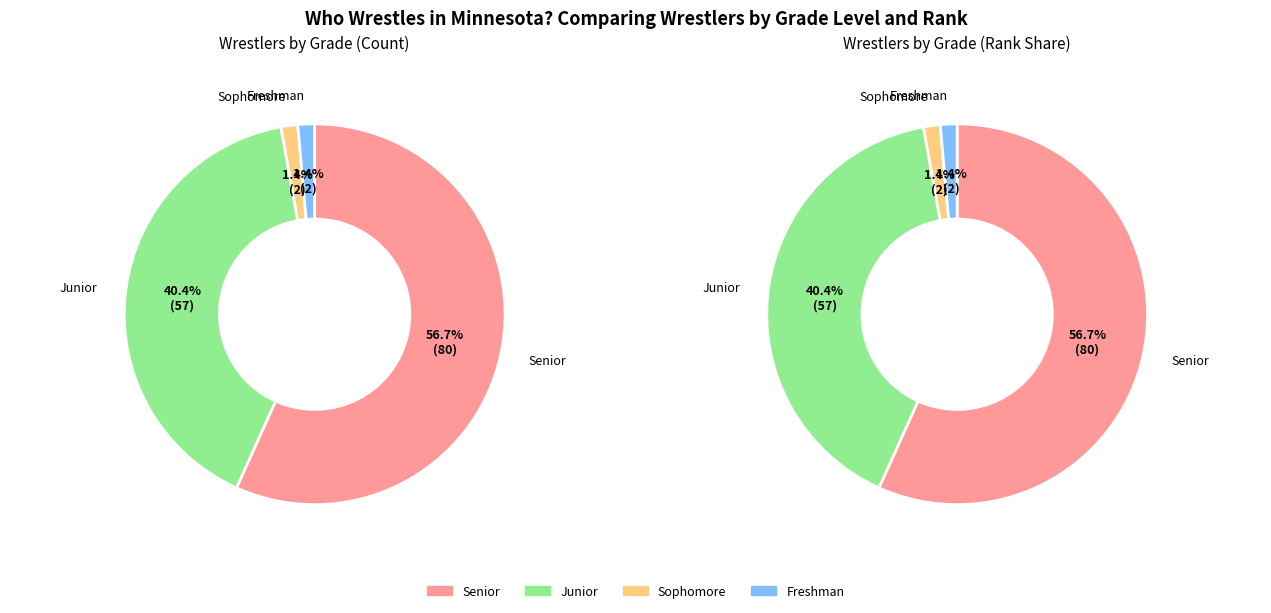

What is the total percentage of Senior and Sophomore?

58.2%